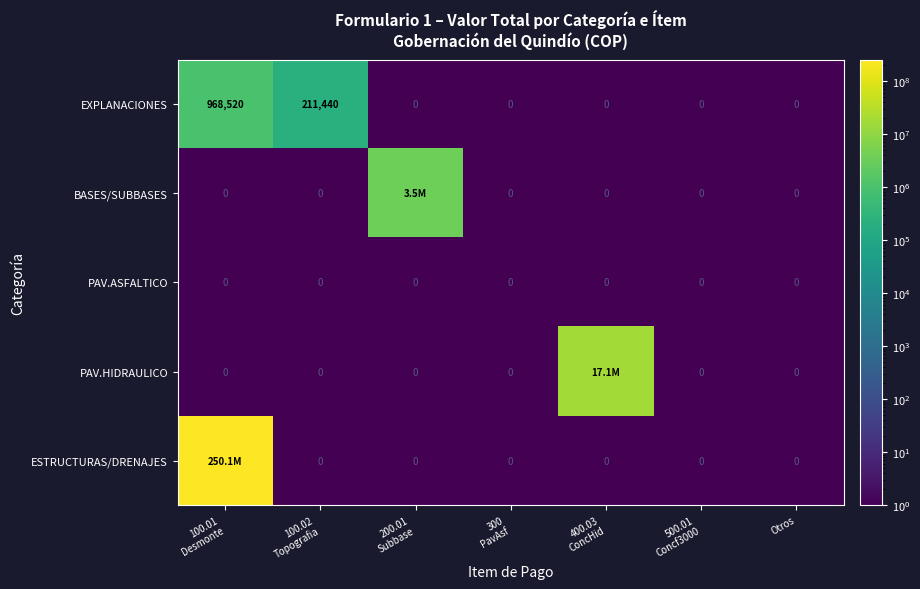

What is the average value of the EXPLANACIONES series?

168566